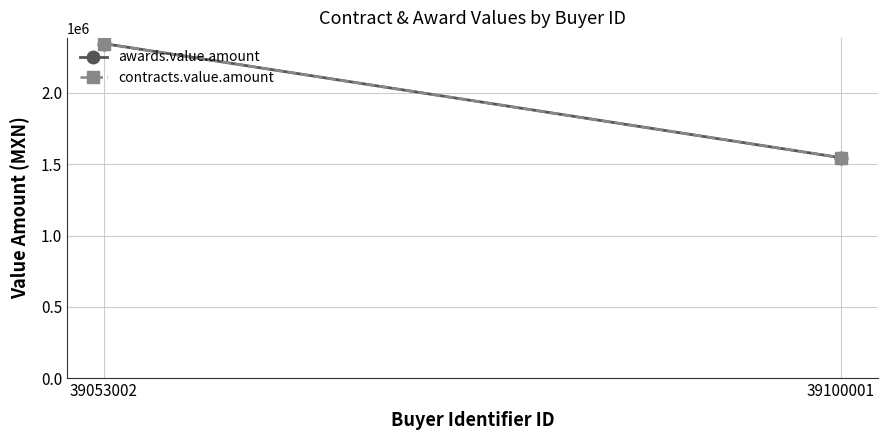

At which label is contracts.value.amount closest to 1946226?

39100001